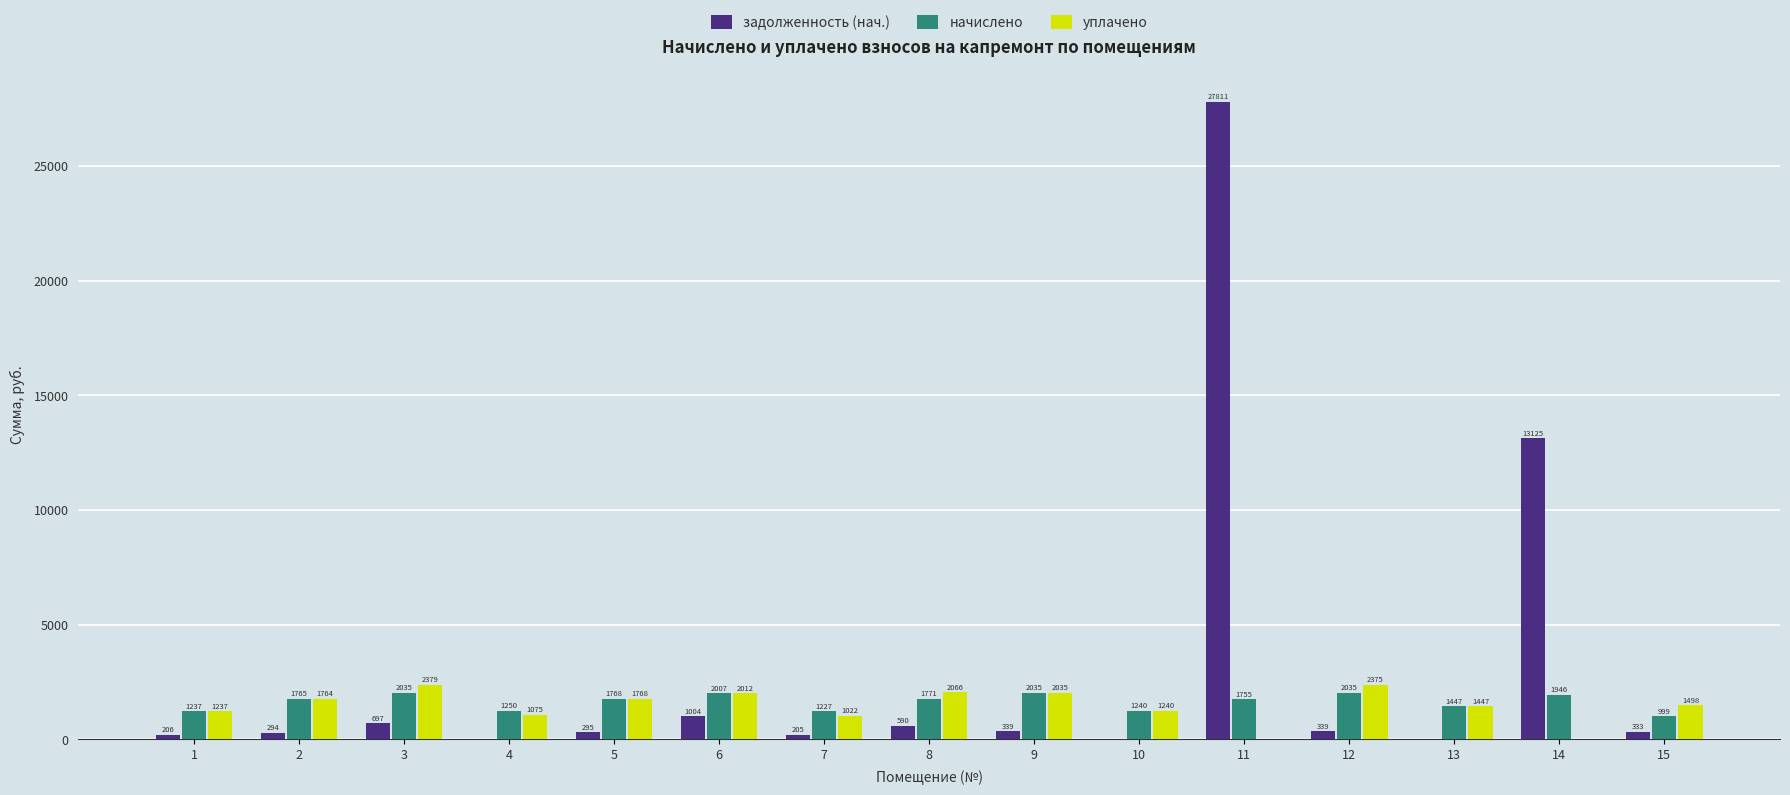

The value of уплачено at 14 is 0.0. True or false?

True